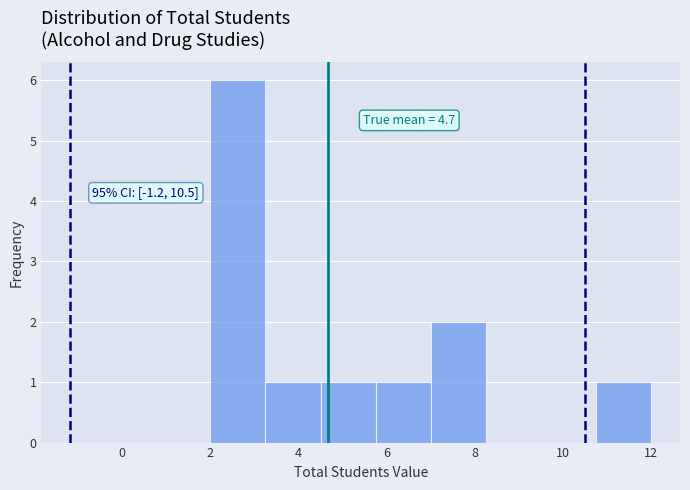

Which range on the x-axis has the tallest bar?

2.00 to 3.25